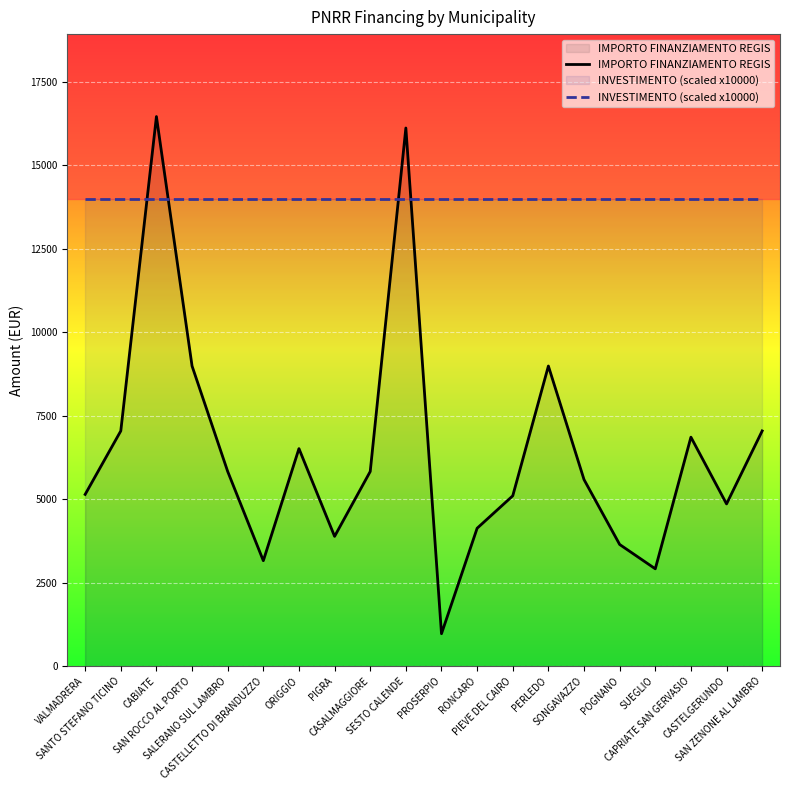

True or false: INVESTIMENTO (scaled x10000) has more than 2 interior local peaks.

False